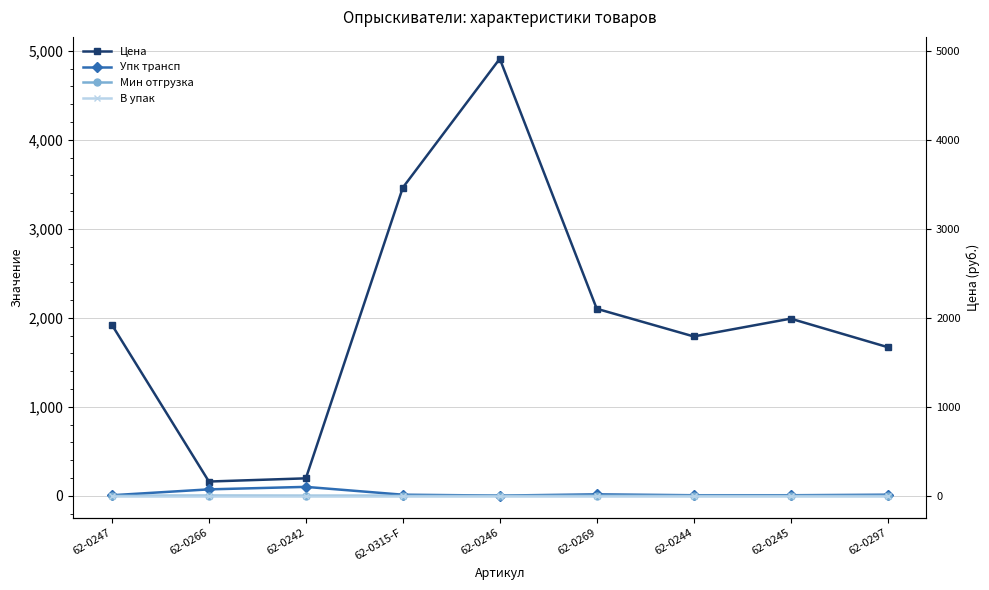

Which category has the lowest value in the Мин отгрузка series?

62-0247